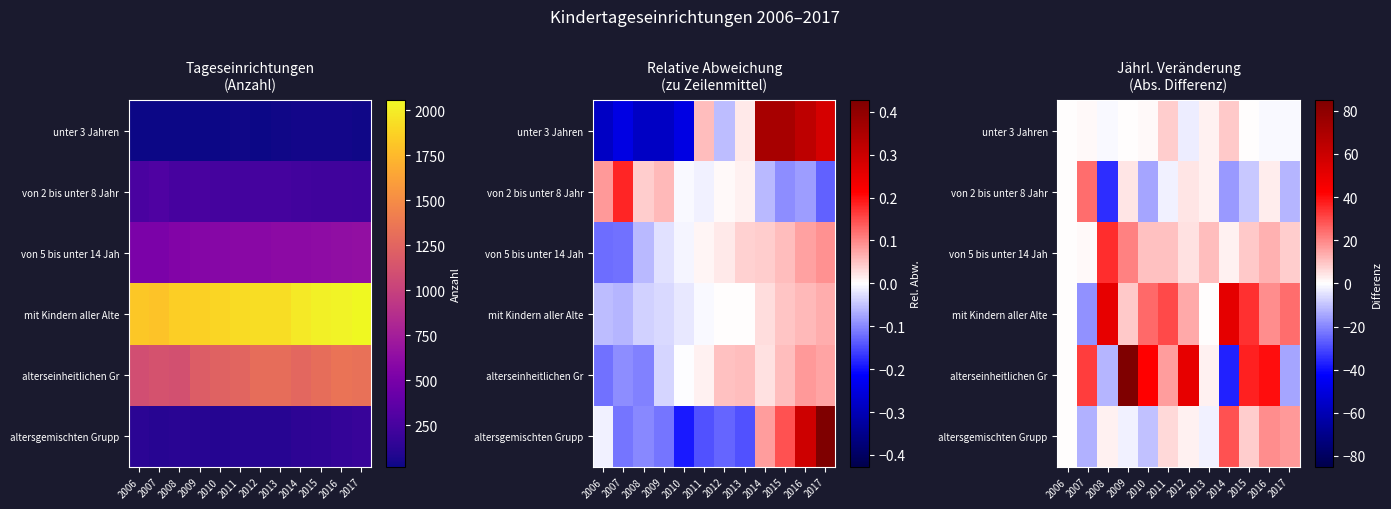

What is the total value across all series at 2008?

39